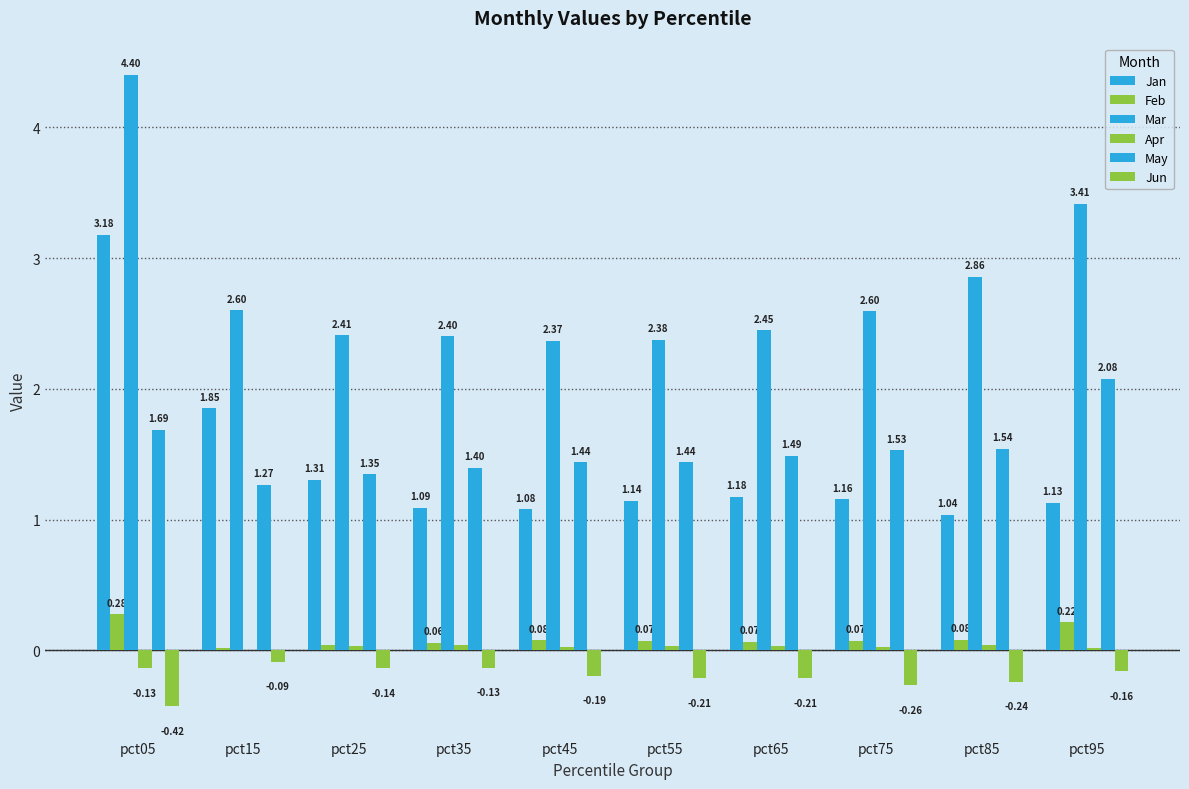

True or false: Apr has a value of 0.0 at pct85.

False